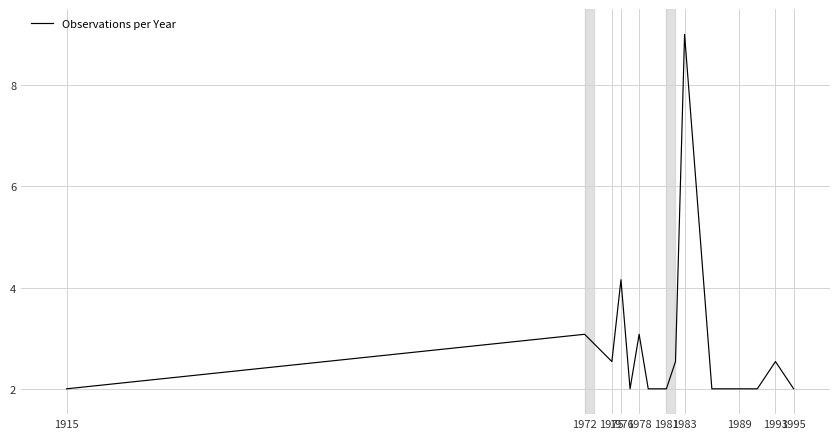

What is the difference between the maximum and minimum values?

7.0